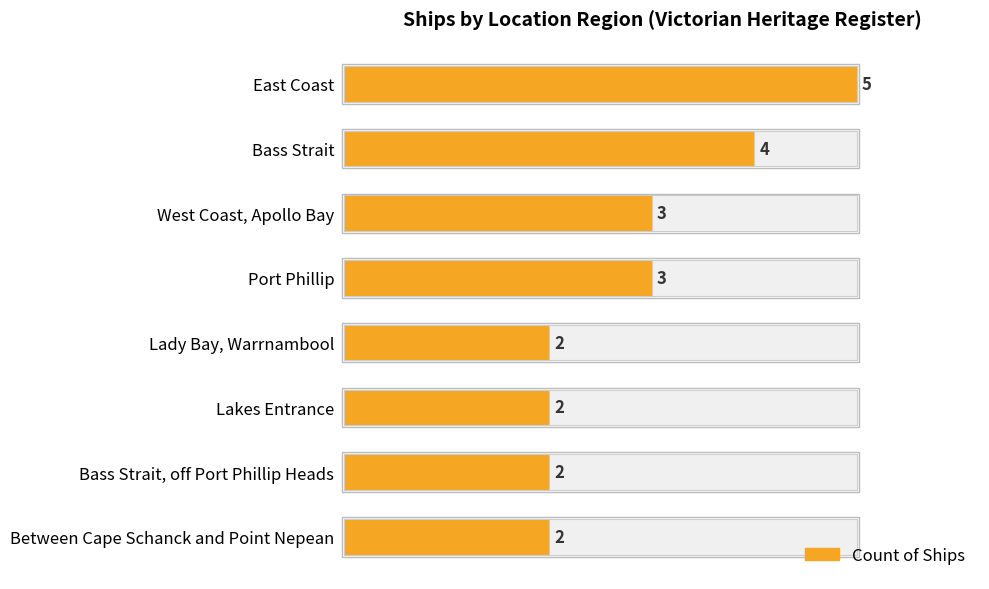

What is the minimum value shown in the chart?

2